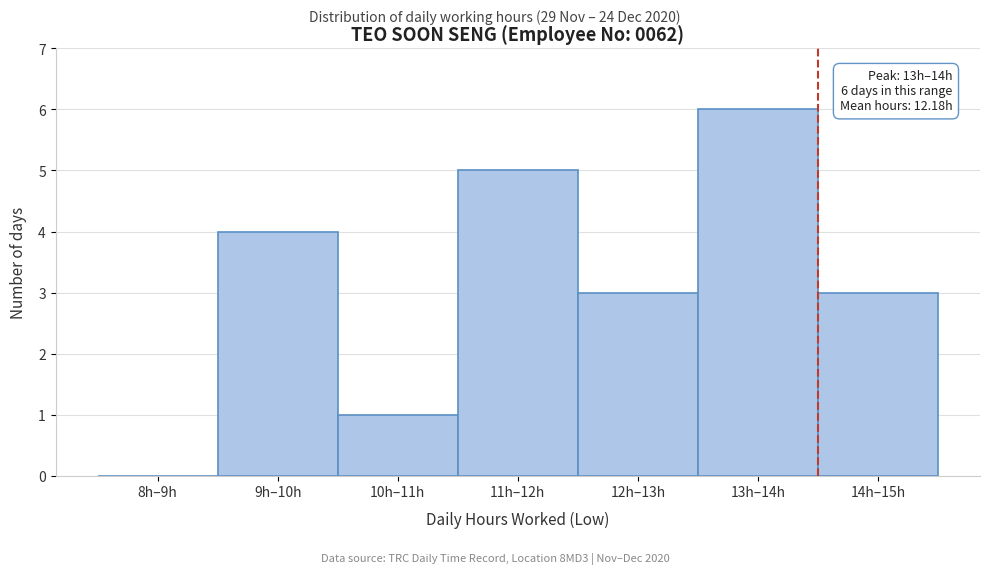

Reading left to right, list all the values displayed in this chart.

8h–9h=0	9h–10h=4	10h–11h=1	11h–12h=5	12h–13h=3	13h–14h=6	14h–15h=3